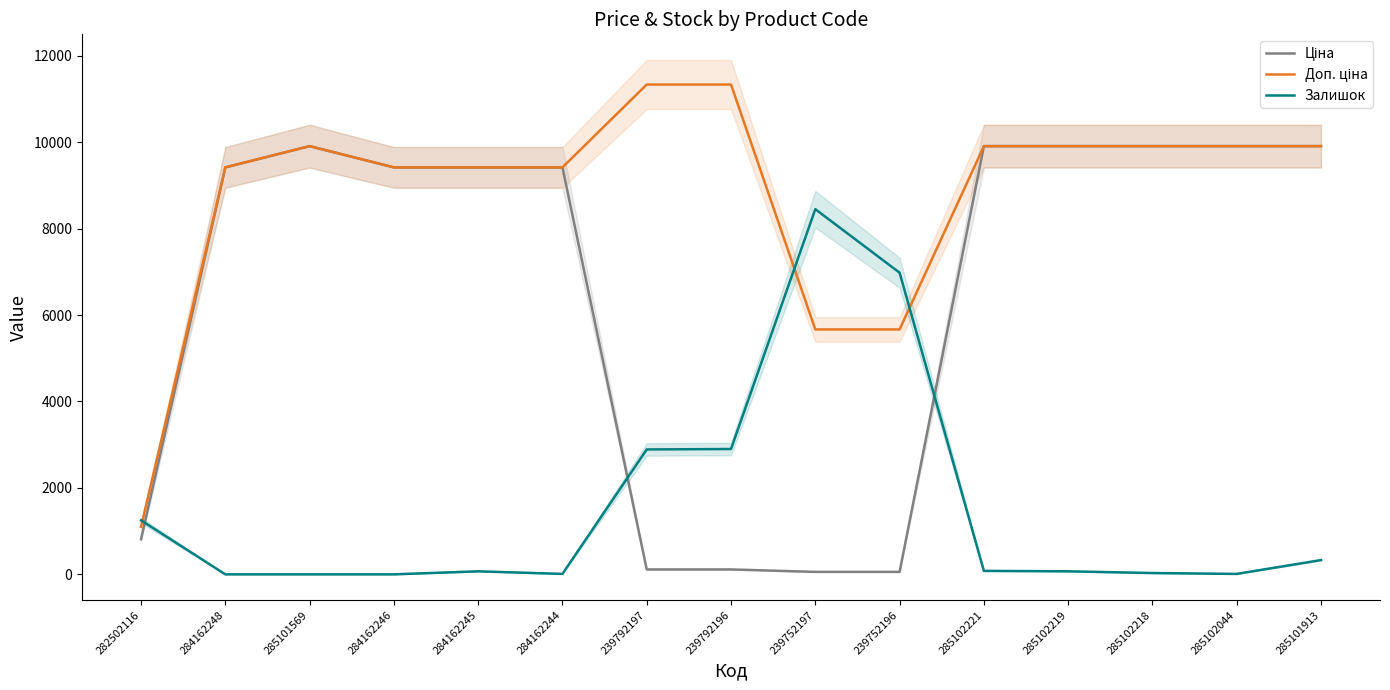

Read the Залишок value at 285102219.

70.0